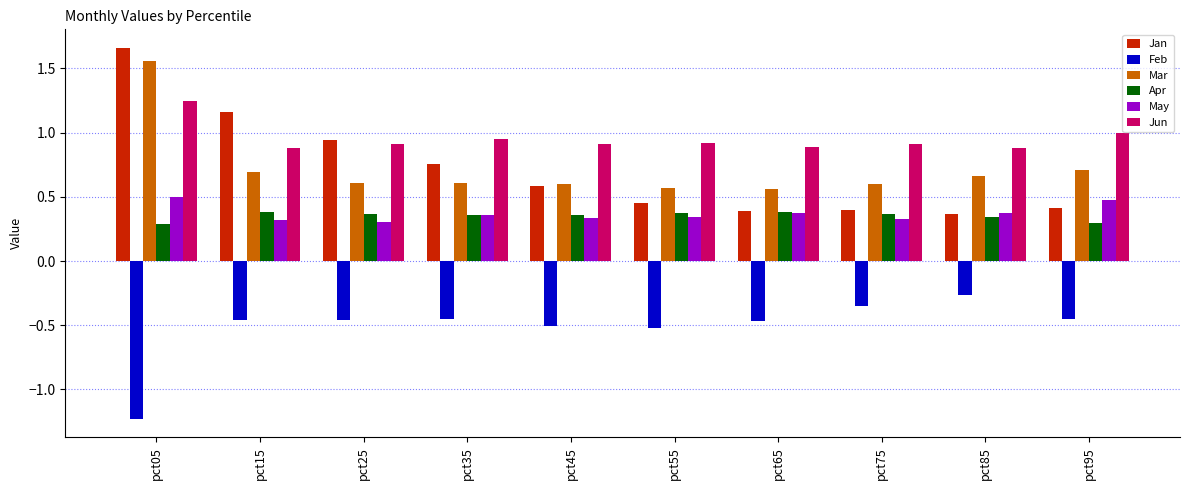

How many groups of bars are there?

10